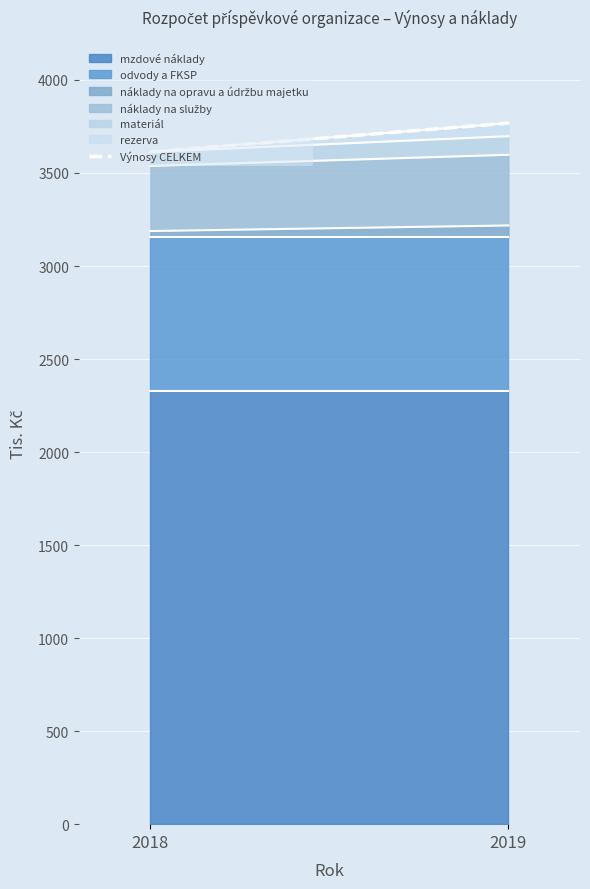

How many data points does each series have?

2